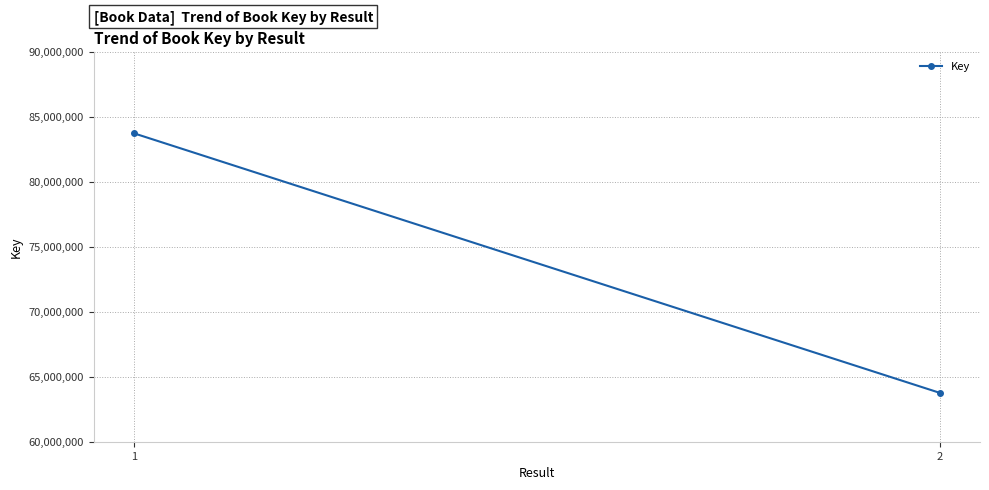

What is the ratio of the value at 2 to the value at 1?

0.8